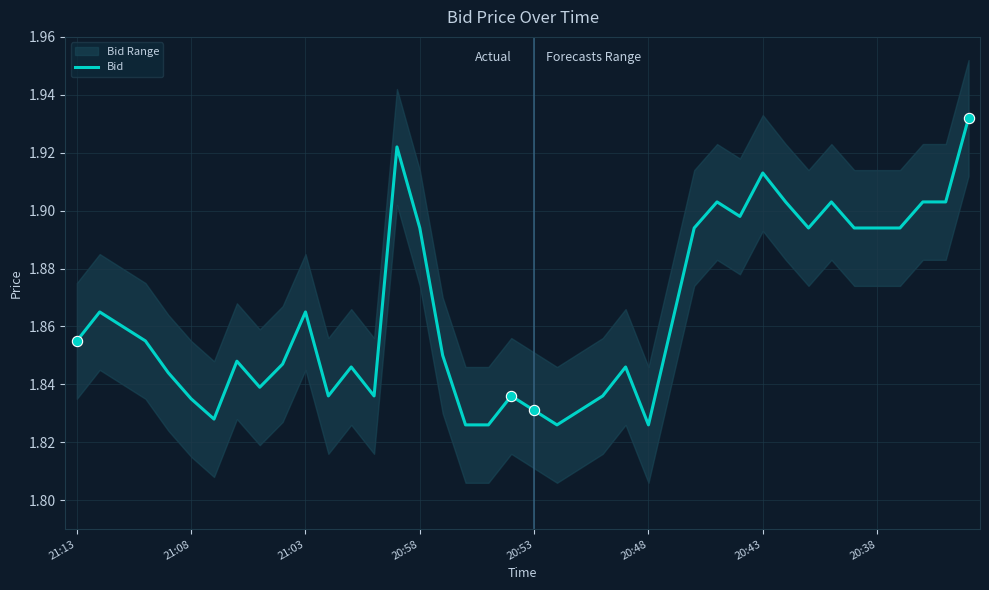

True or false: Bid has a value of 3.0 at 20:48.

False